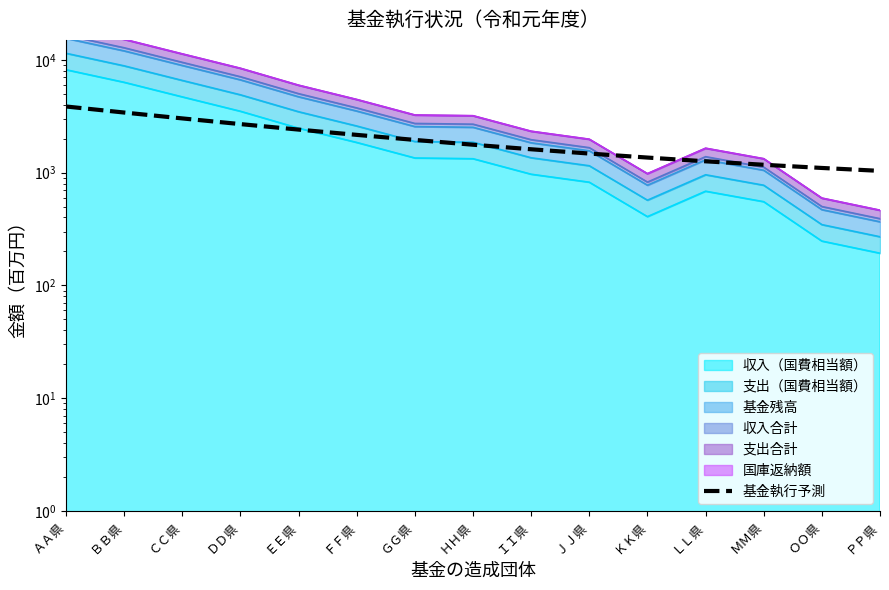

At which label is the value closest to 2443?

ＥＥ県